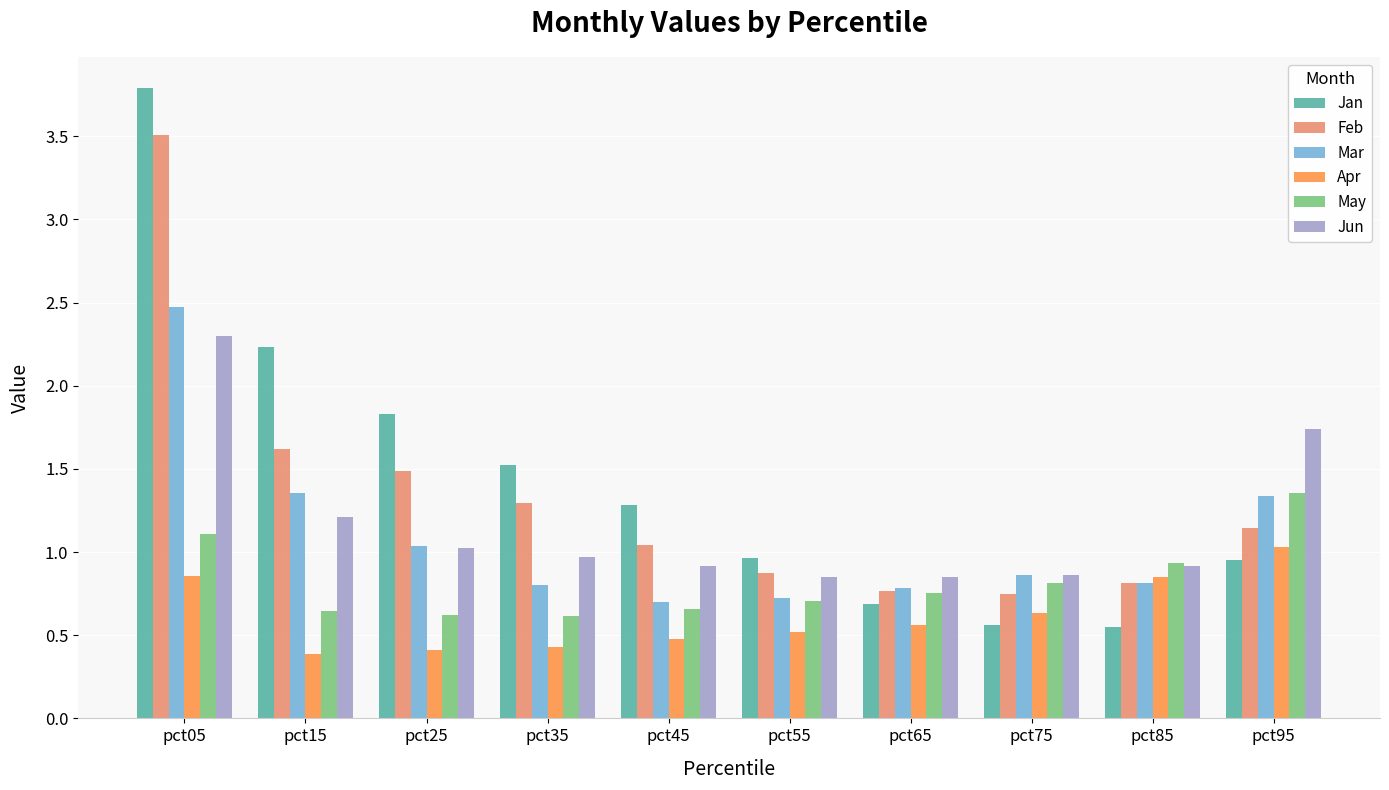

True or false: Jan has a value of 0.7 at pct65.

True